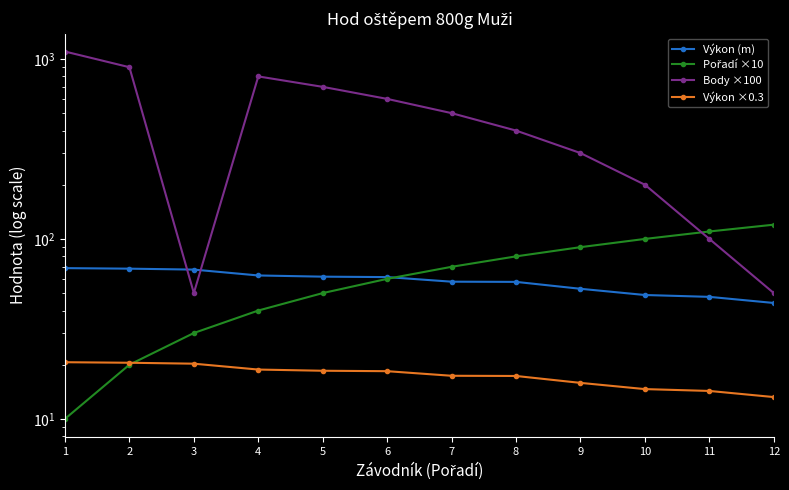

True or false: Pořadí ×10 has a value of 20.0 at 2.

True